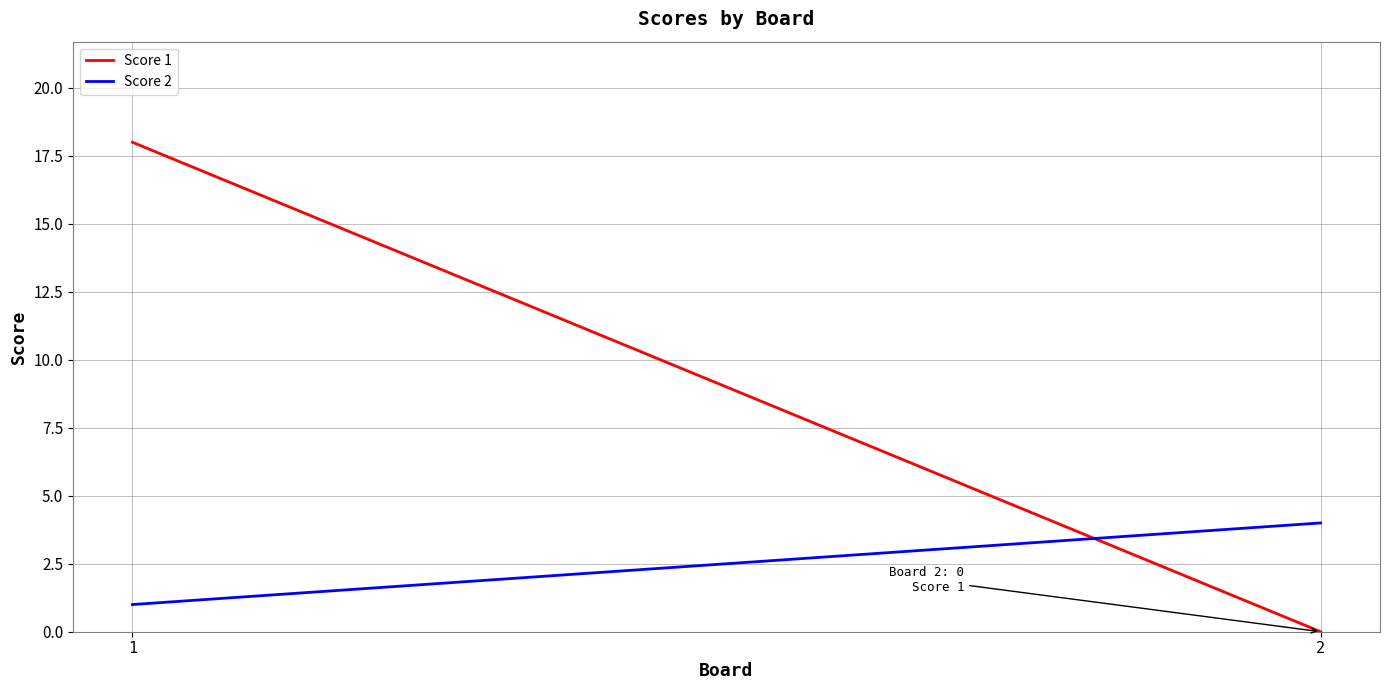

Reading left to right, transcribe all the data shown in this chart.

Score 1: 18	0
Score 2: 1	4